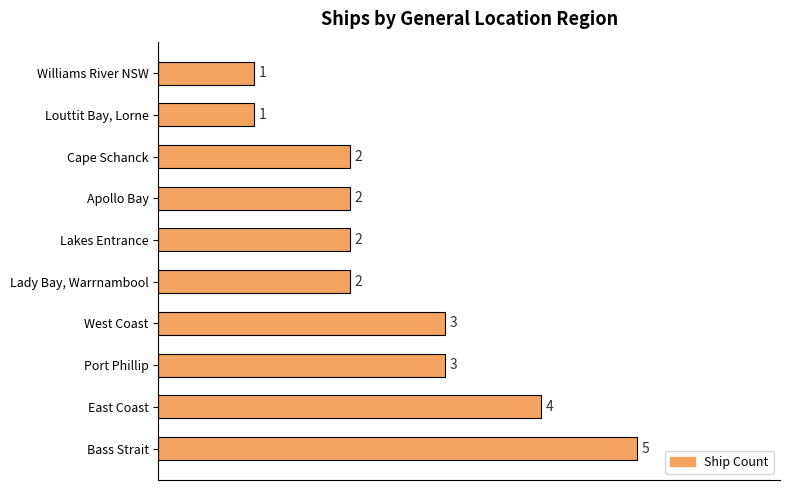

What is the smallest value displayed?

1